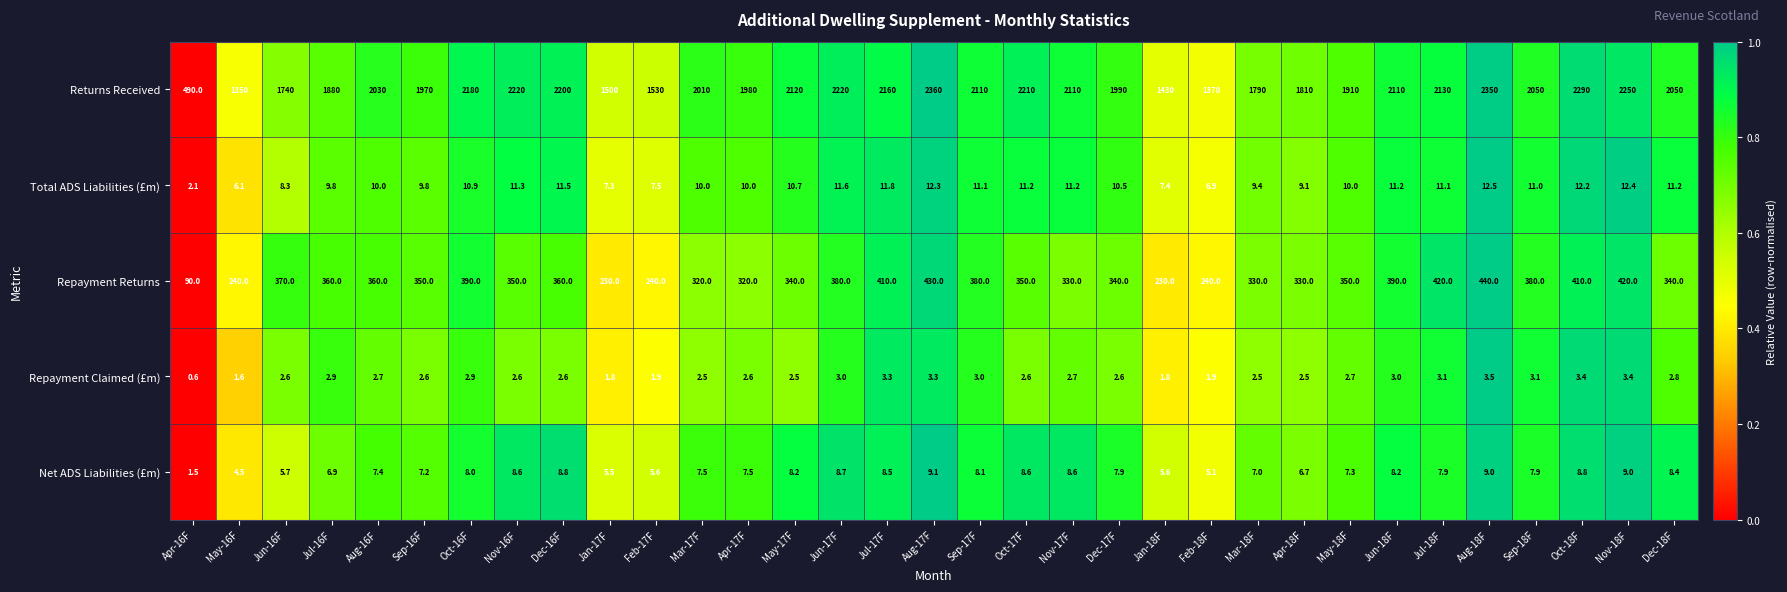

Which series has the largest total across all categories?

Returns Received